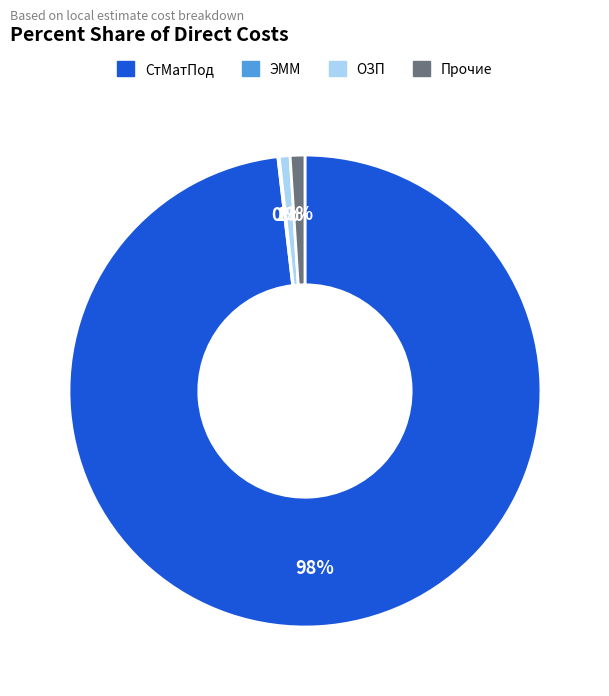

Between ОЗП and СтМатПод, which is larger?

СтМатПод